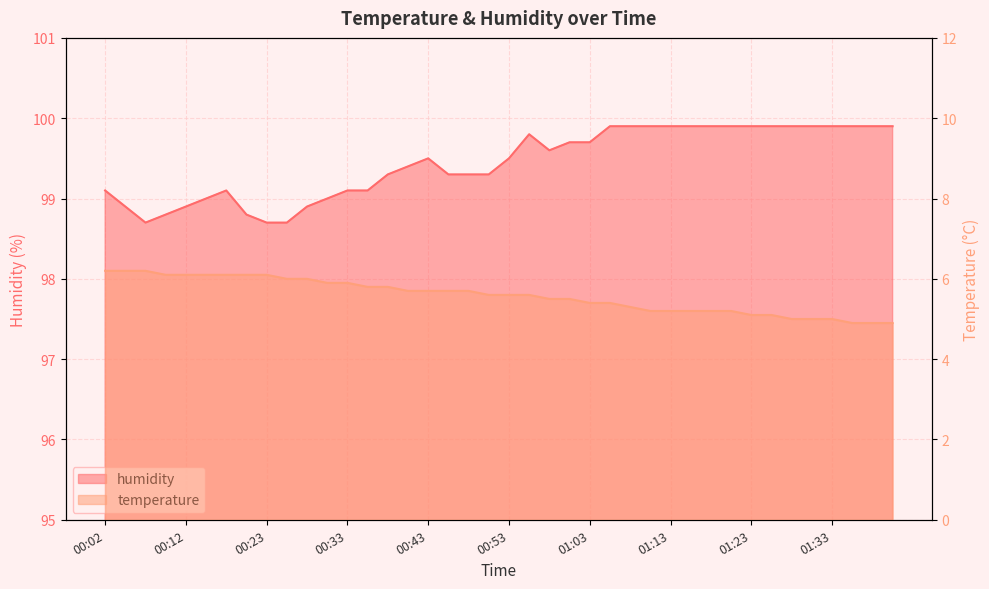

True or false: humidity and temperature intersect in this chart.

False